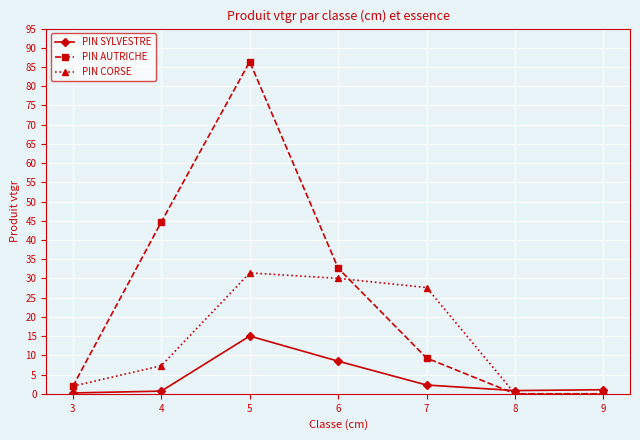

Where is PIN SYLVESTRE nearest to the value 7?

6